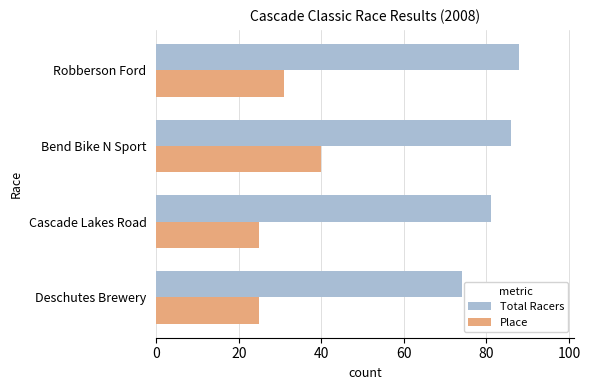

How many series are shown in this chart?

2